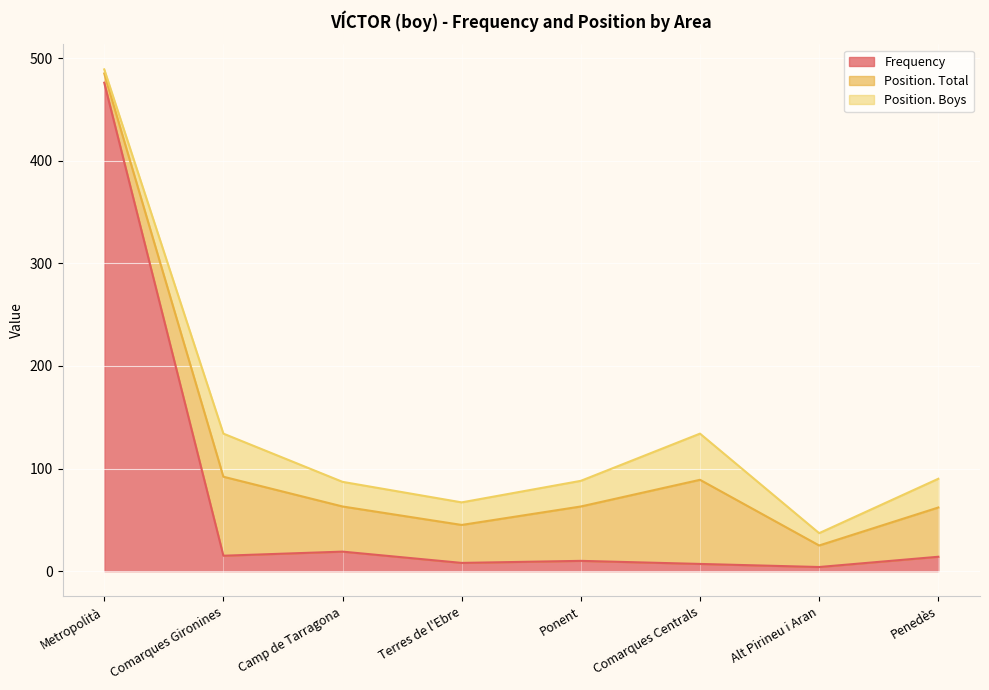

Read the Position. Total value at Terres de l'Ebre, to the nearest 5.

35